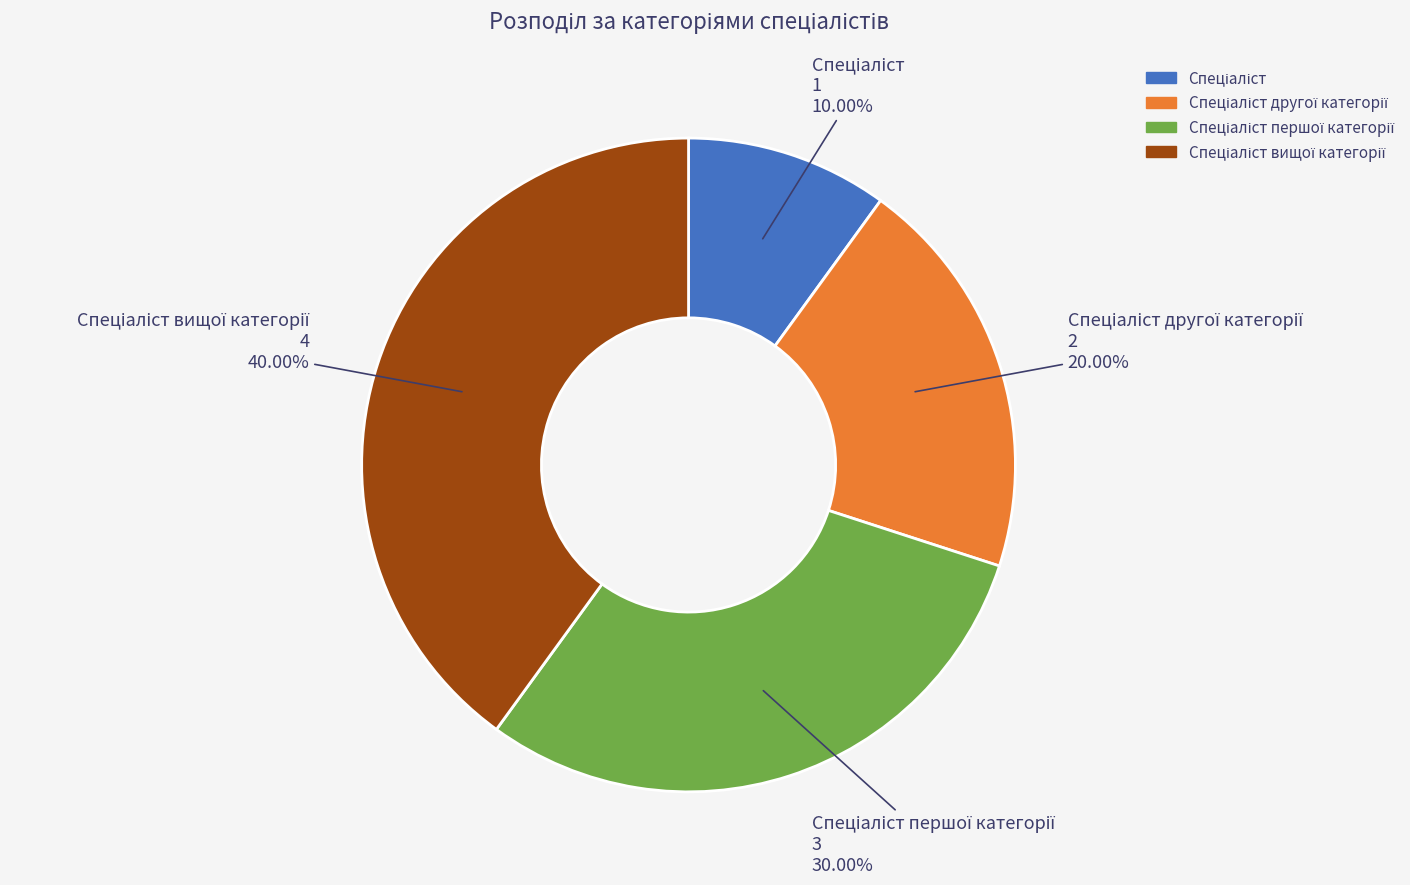

Is there any slice that represents more than half of the pie?

No